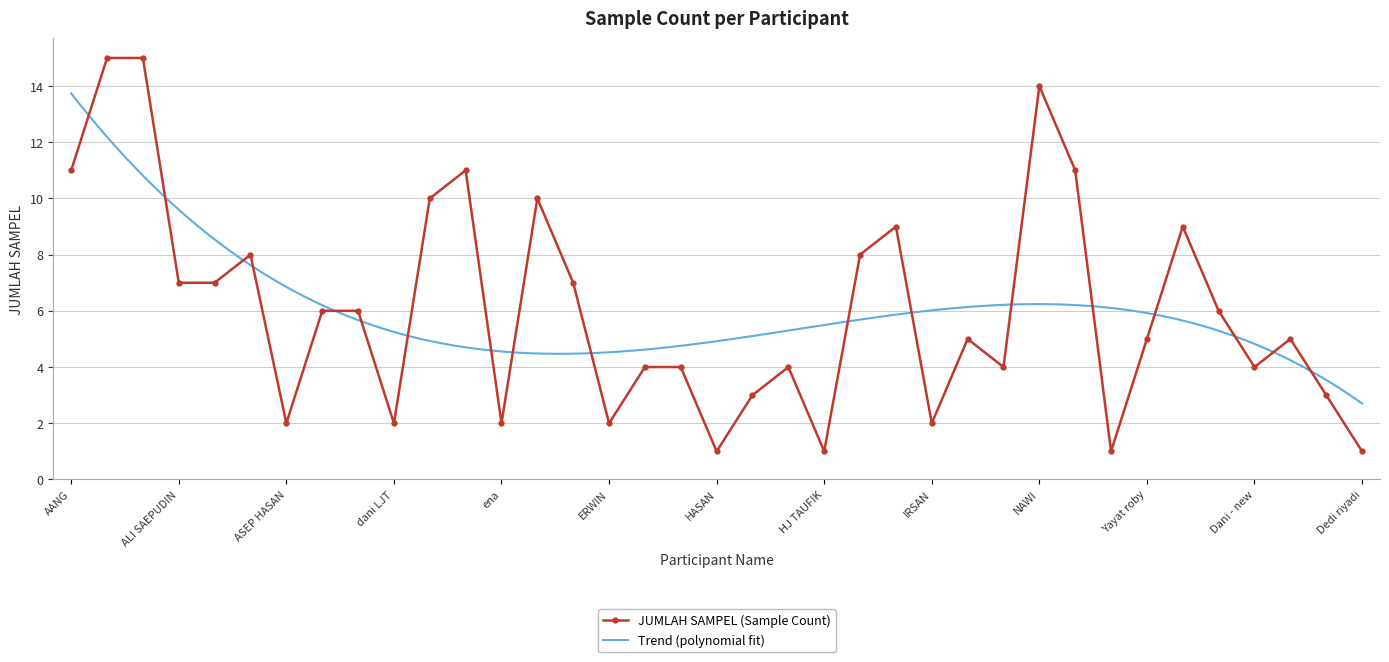

List the labels in order of value, smallest first.

HASAN, HJ TAUFIK, Yani, Dedi riyadi, ASEP HASAN, dani LJT, ena, ERWIN, IRSAN, heri, Zeni, GIDIL, HARIS, HIDAYAT TAUFIK L, MARSHAL, Dani - new, LUPI, Yayat roby, IIM, Asep majid, cucu LMJ, Asep setiadi, ALI SAEPUDIN, ARIS, epi LPE, Asep ahmad, INA, Ipan/ina rosita, Asep rahmat, Dhea, ENDANG POLISI, AANG, Dinar, TATAN, NAWI, Abah, acep rohimat